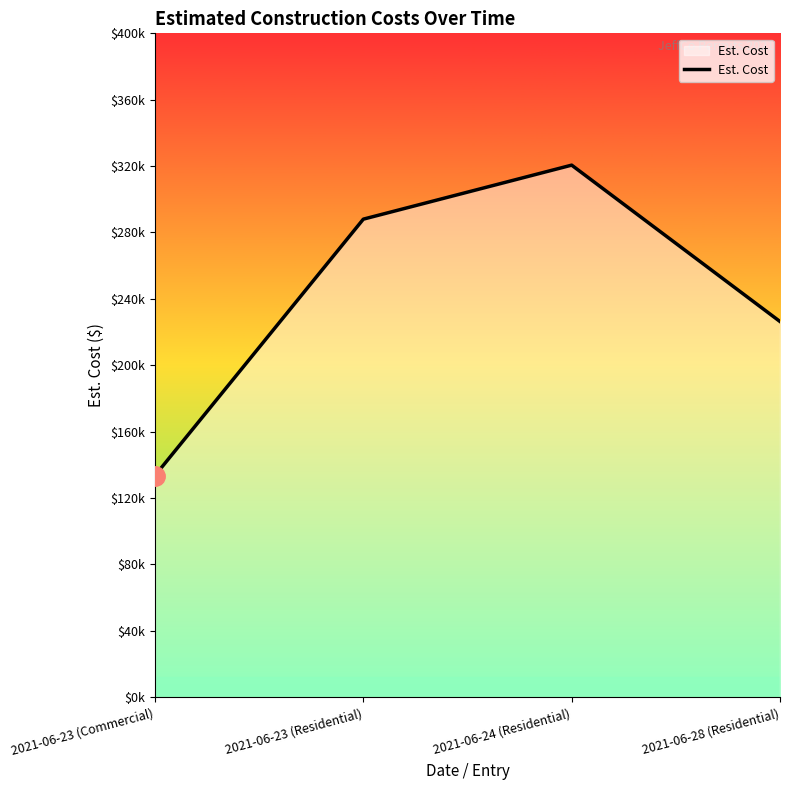

The value at 2021-06-23 (Residential) is 288040. True or false?

True